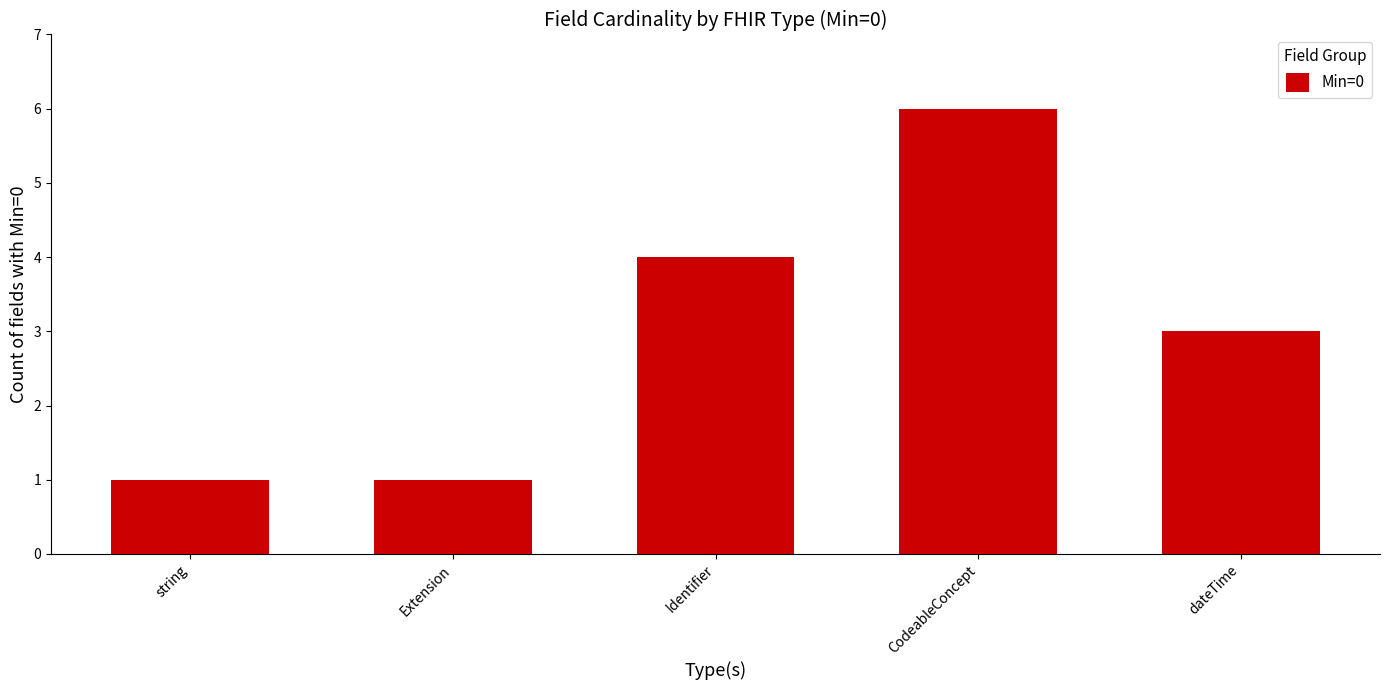

Reading left to right, transcribe all the data shown in this chart.

1	1	4	6	3